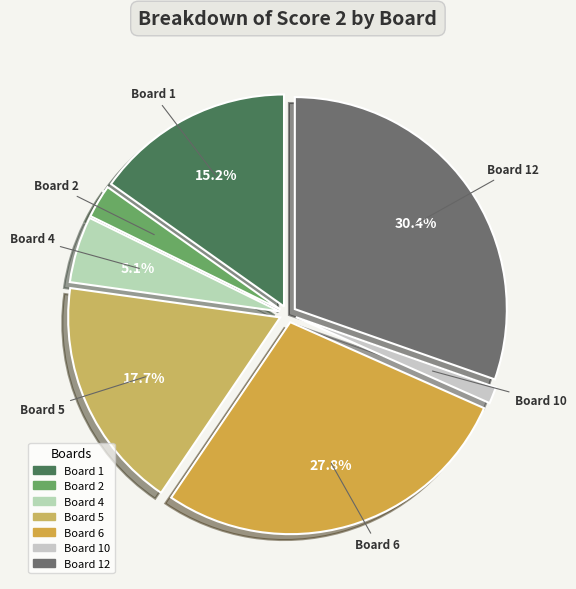

Count the number of slices in the pie.

7